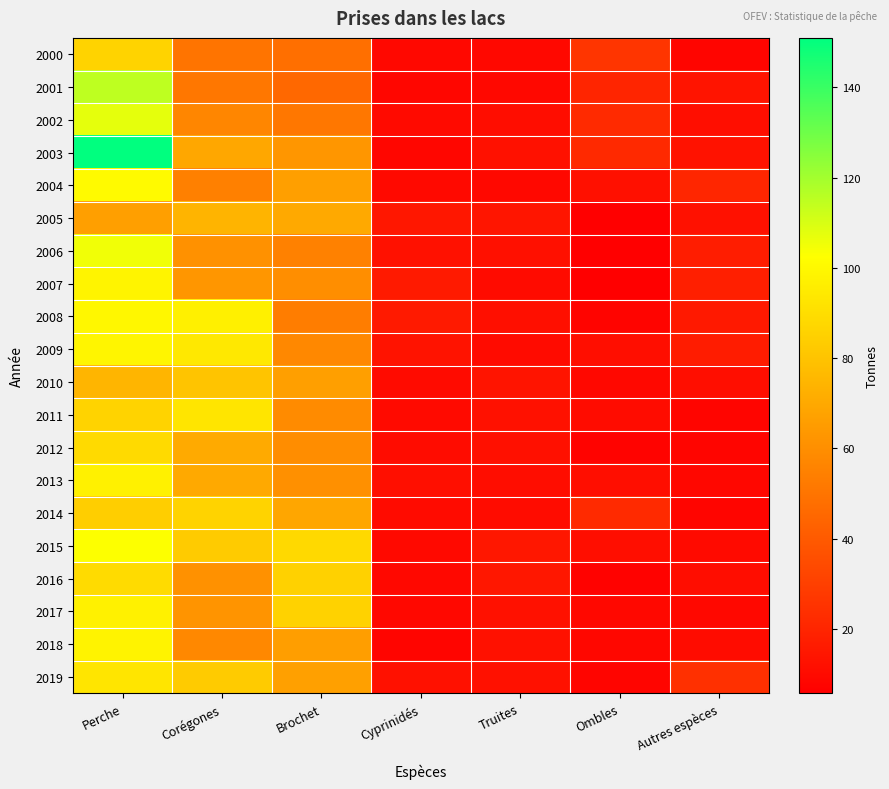

What is the greatest value displayed?

150.9